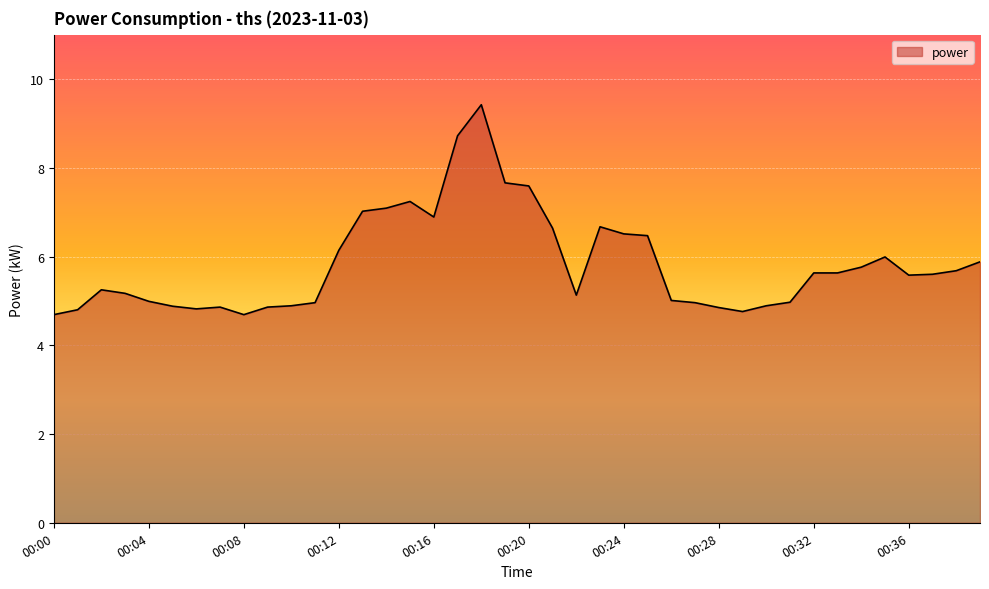

What is the greatest value displayed?

9.4